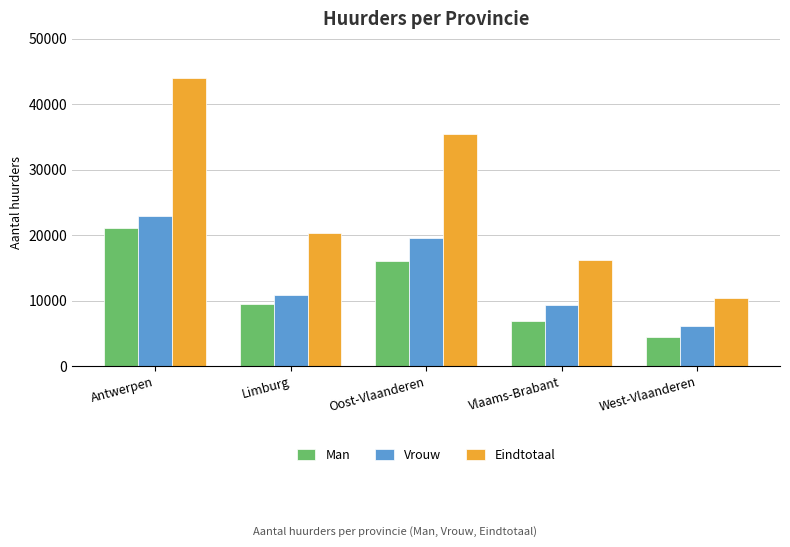

Is the value of Eindtotaal at Oost-Vlaanderen greater than the value of Man at West-Vlaanderen?

Yes